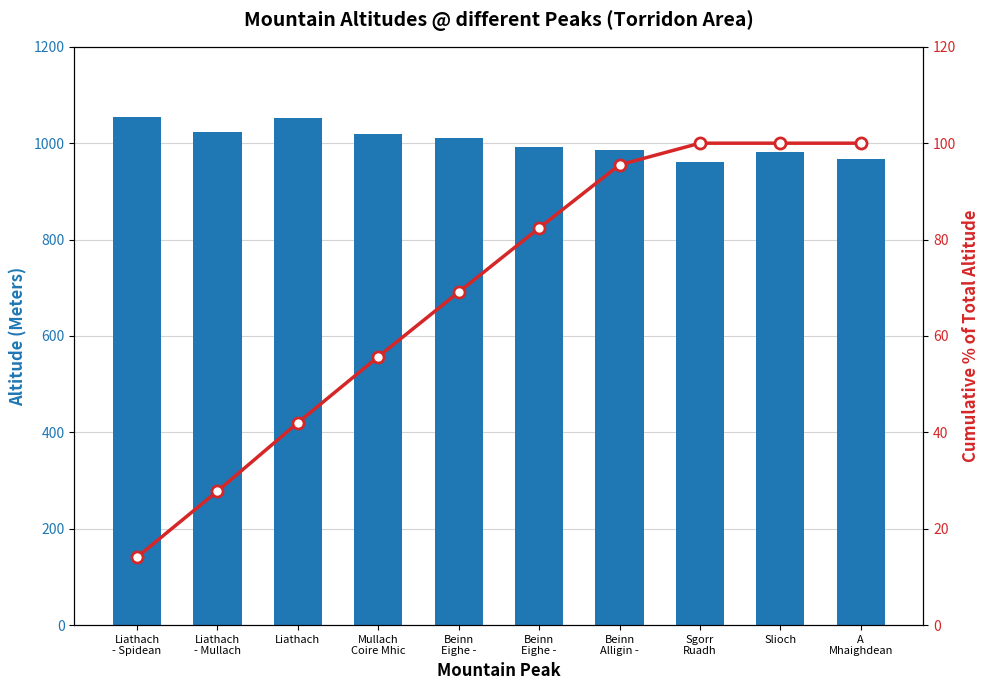

Which category has the highest value in the Altitude (Meters) series?

Liathach
- Spidean